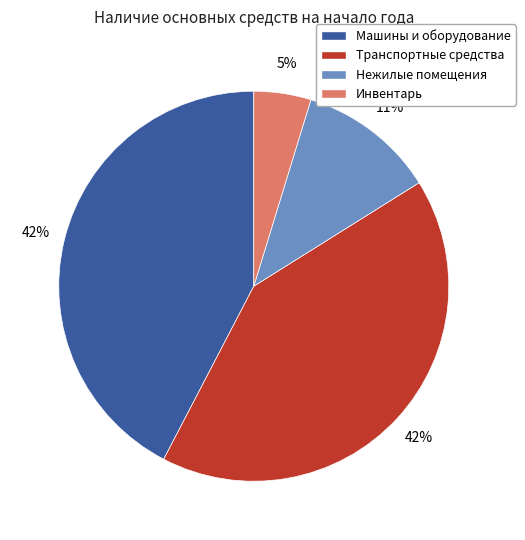

How many slices are in this pie chart?

4